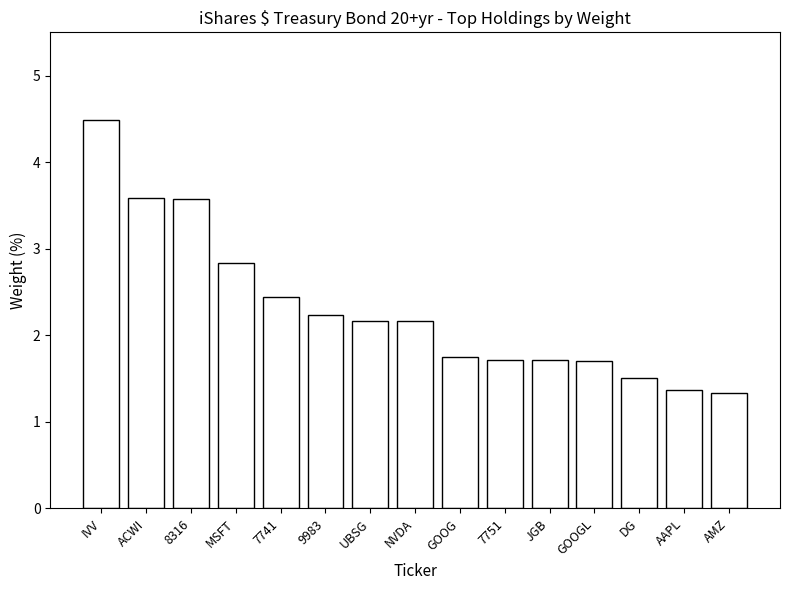

What is the label of the 11th bar from the right?

7741